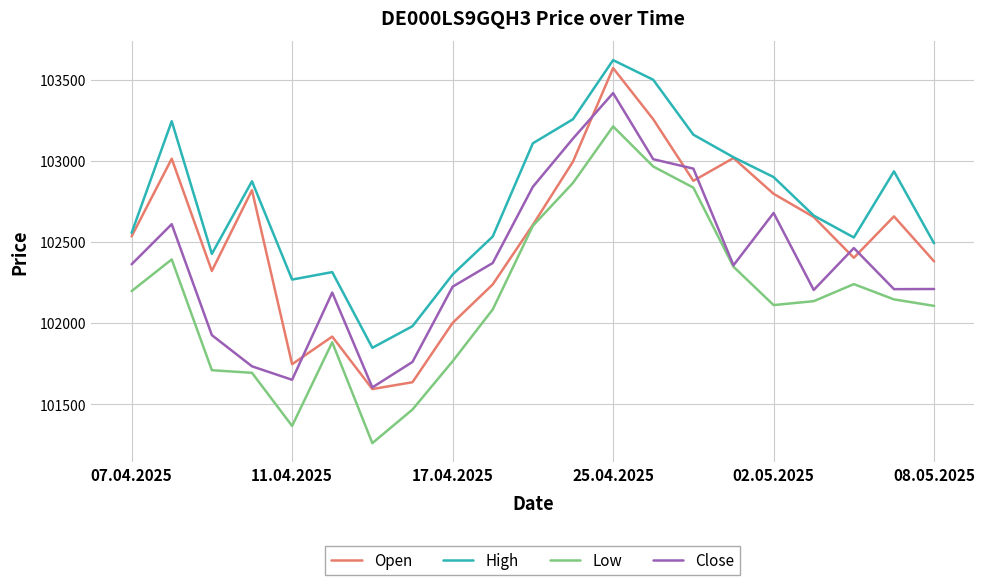

What is the greatest value displayed?

103620